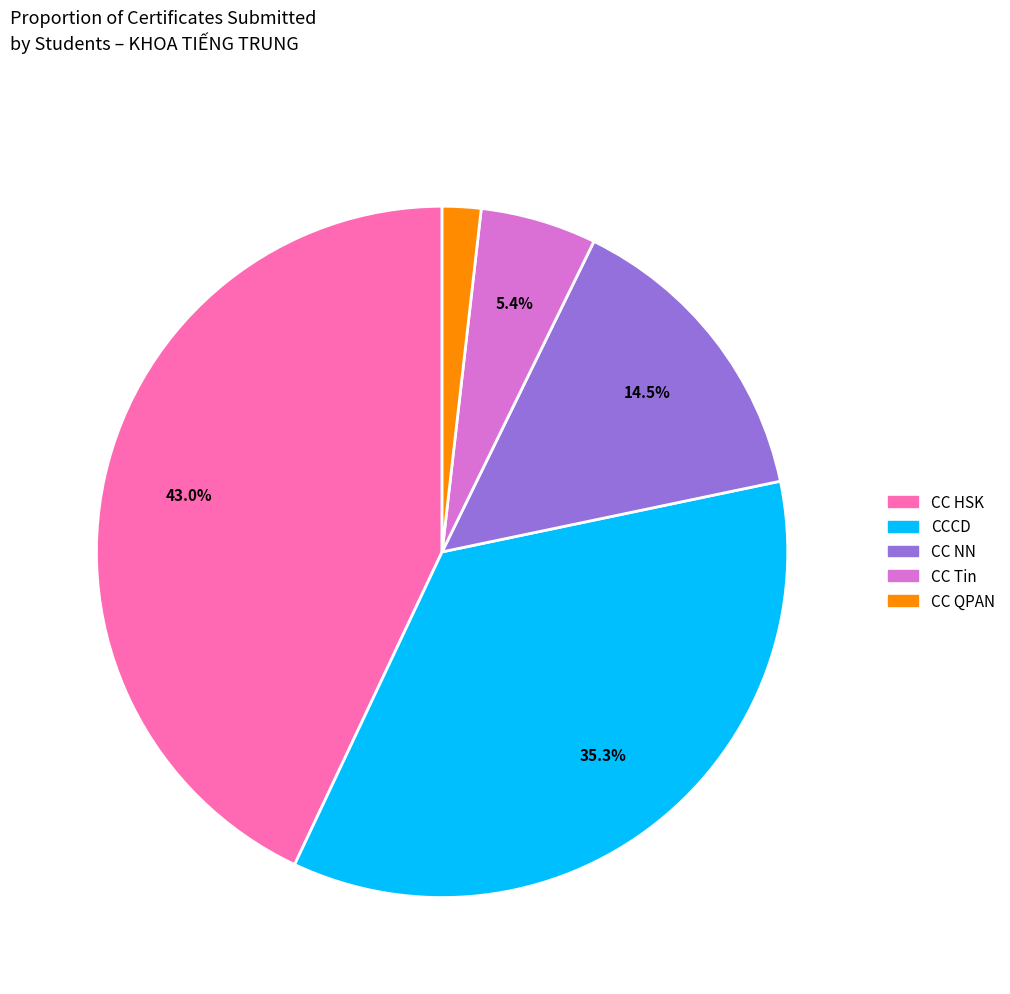

True or false: CC HSK accounts for 43% of the total.

True